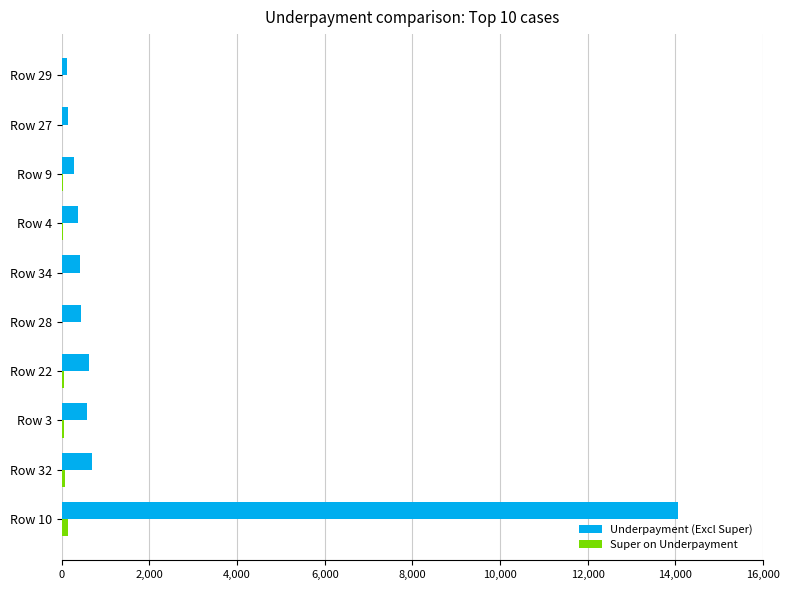

The value of Underpayment (Excl Super) at Row 22 is 624.1. True or false?

True